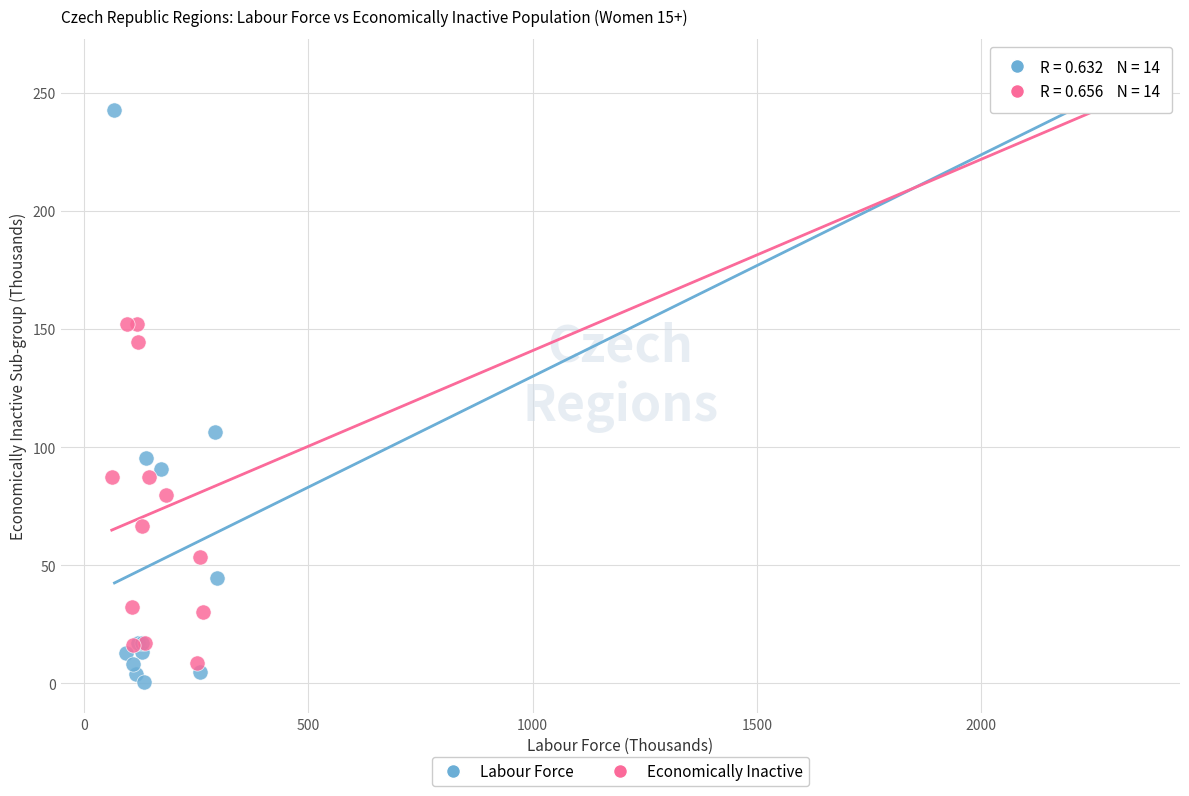

Which series has the widest spread of Y values?

Labour Force